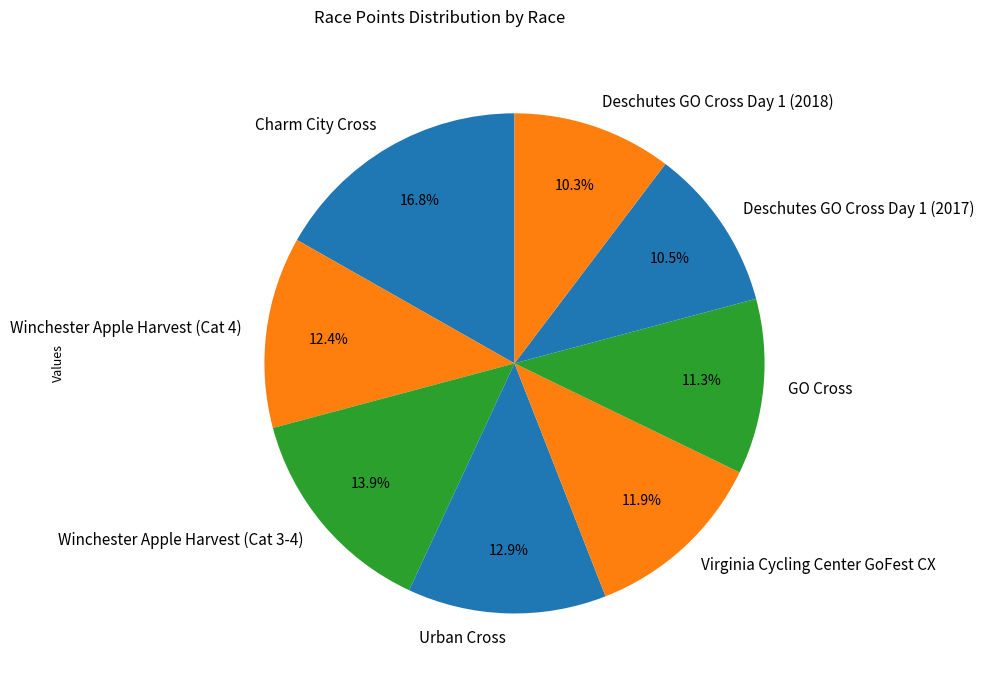

What is the ratio of the value at Winchester Apple Harvest (Cat 4) to the value at Deschutes GO Cross Day 1 (2018)?

1.2